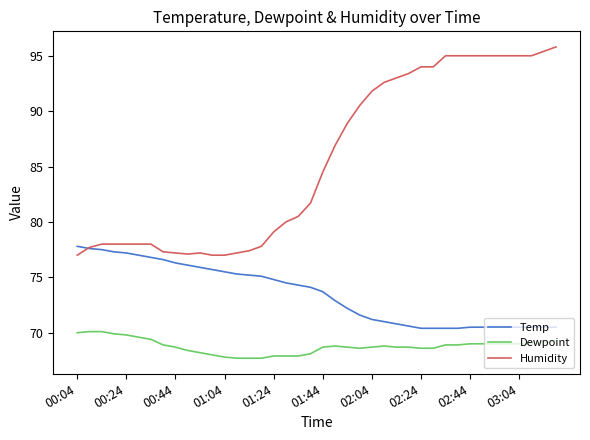

List the series in order of their peak value, lowest first.

Dewpoint, Temp, Humidity